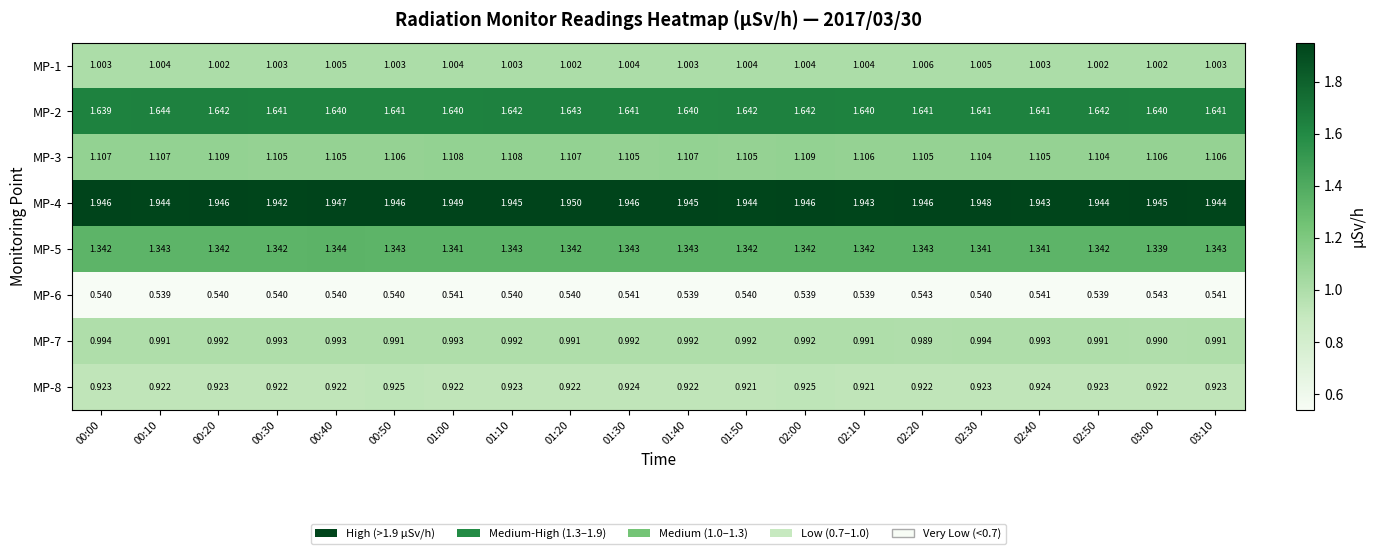

Is the value of MP-1 at 01:10 greater than the value of MP-5 at 01:50?

No